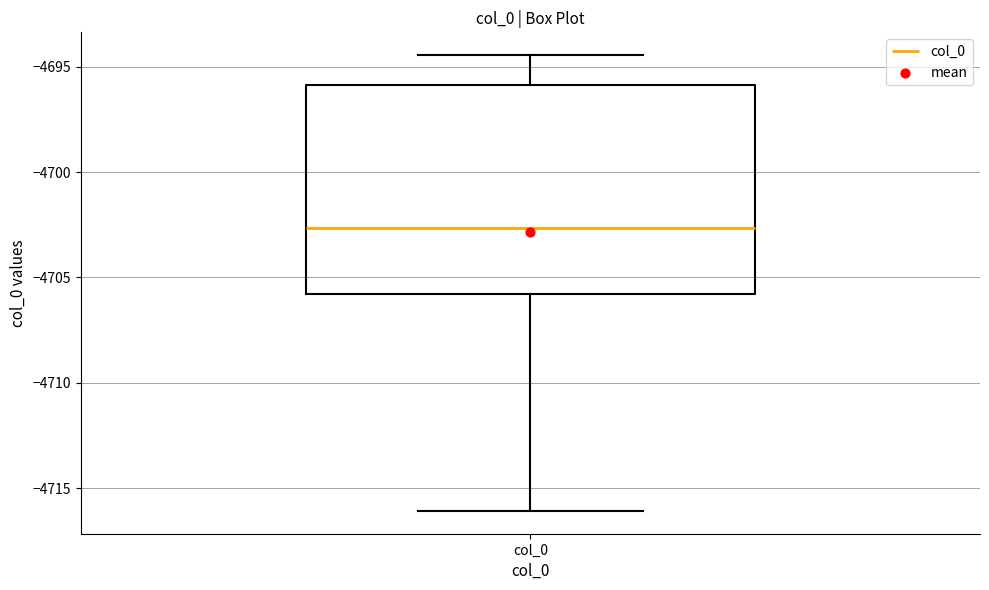

Read this box plot against the y-axis: the position of the median line, the range covered by the box, and the ends of both whiskers. The values are not printed on the chart, so give them approximately, as read against the axis.

median -4702.5, box -4706.0 to -4696.0, whiskers -4716.0 to -4694.5